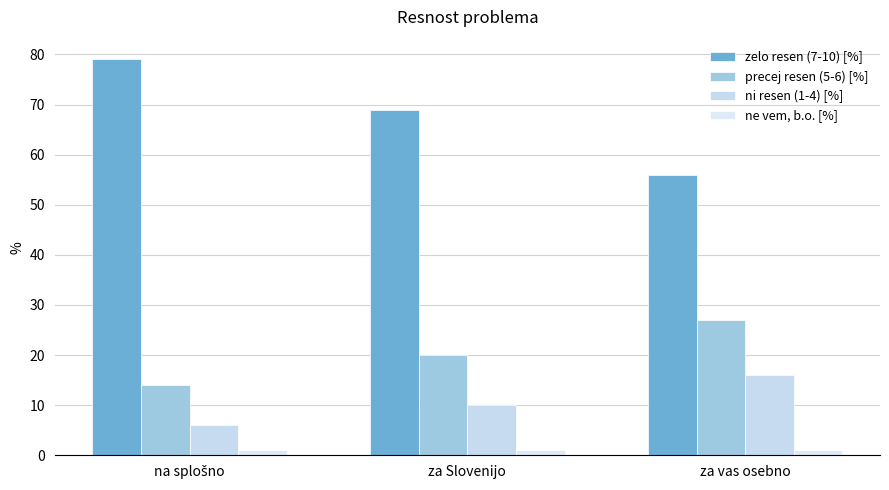

Does the chart contain any negative values?

No